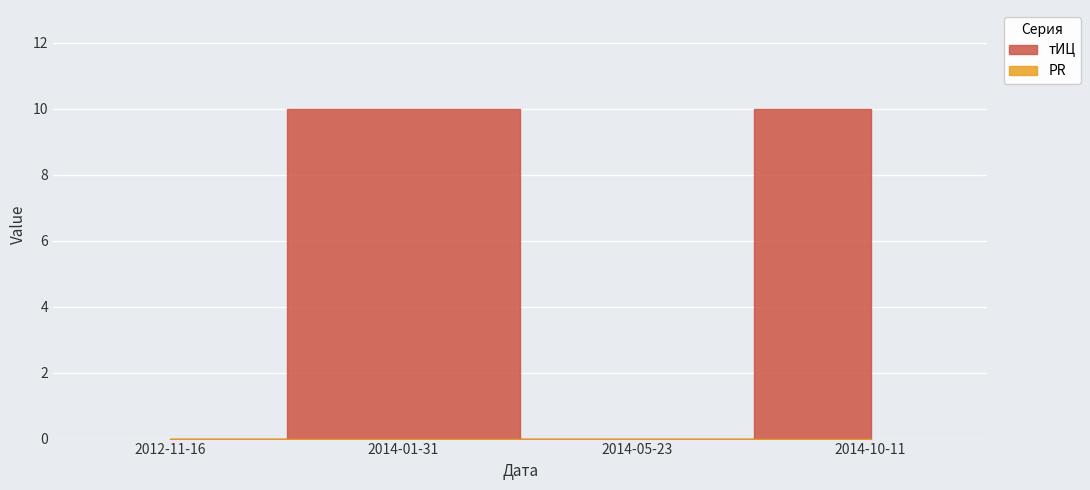

List the series in order of their peak value, lowest first.

PR, тИЦ